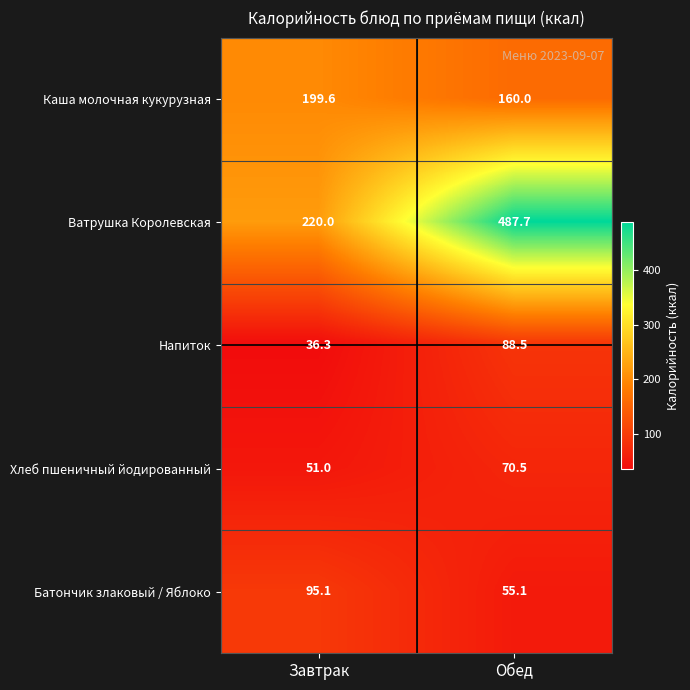

Rank the series at Обед from highest to lowest value.

Ватрушка Королевская, Каша молочная кукурузная, Напиток, Хлеб пшеничный йодированный, Батончик злаковый / Яблоко